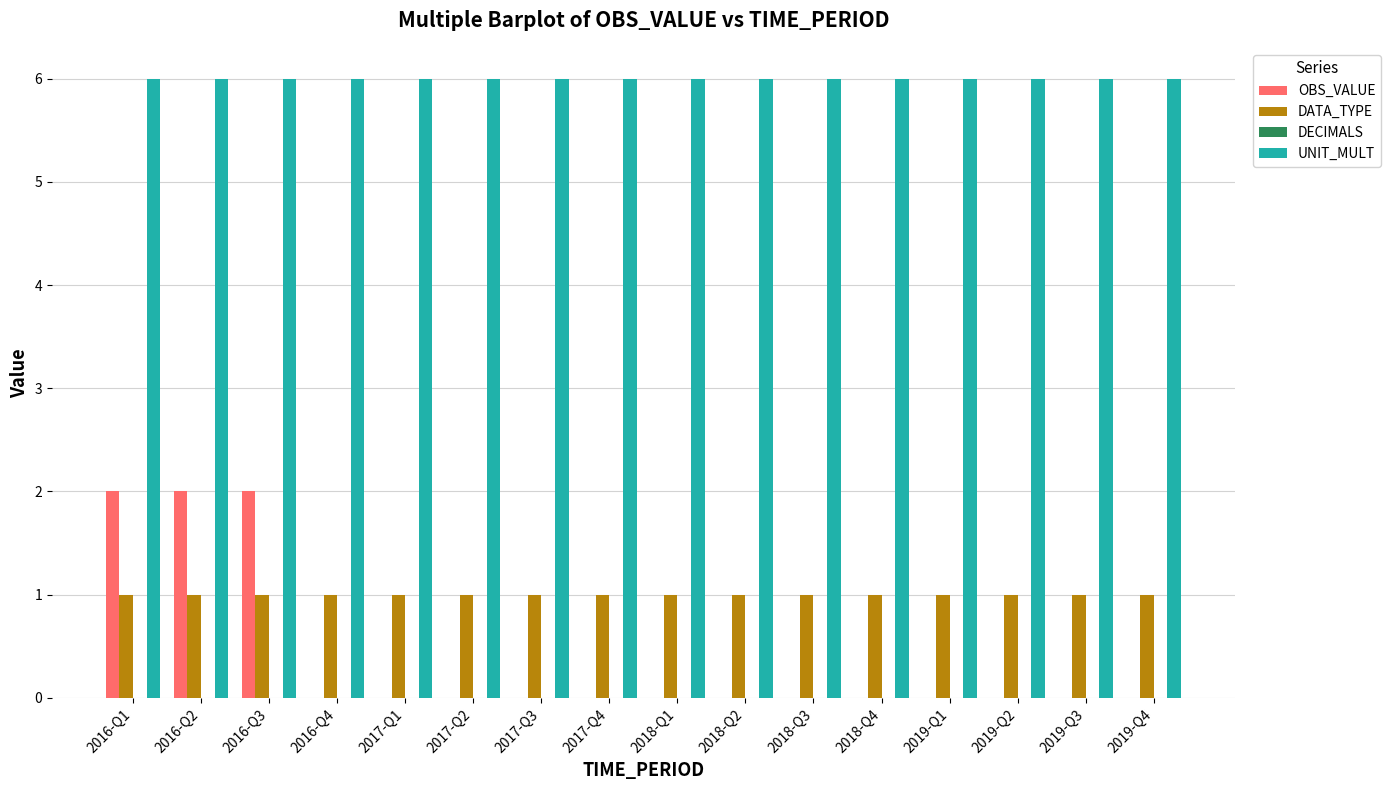

What is the highest value of the UNIT_MULT series?

6